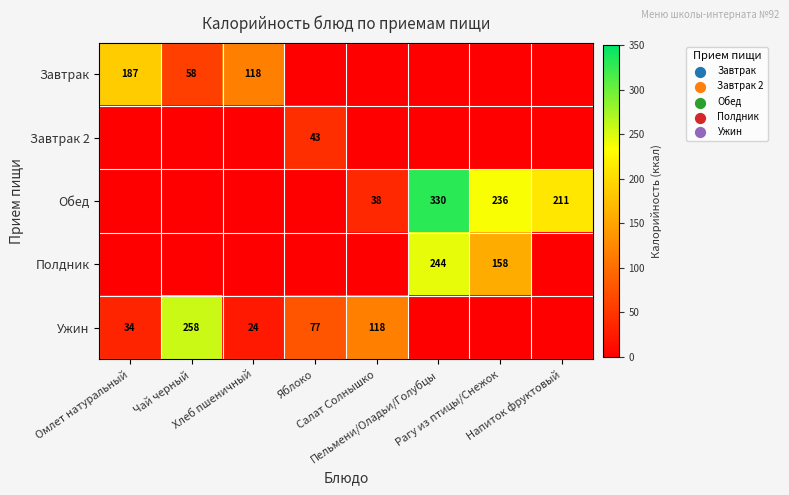

How many values in Ужин are above zero?

5